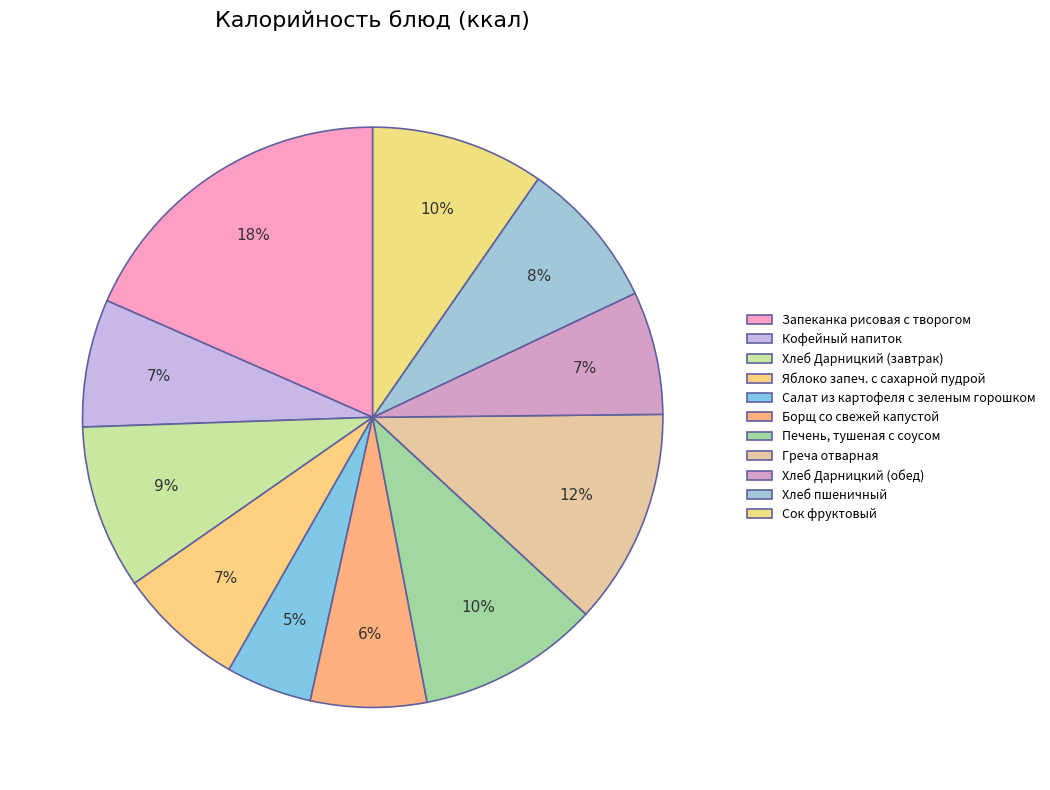

What is the smallest slice in the pie chart?

Салат из картофеля с зеленым горошком